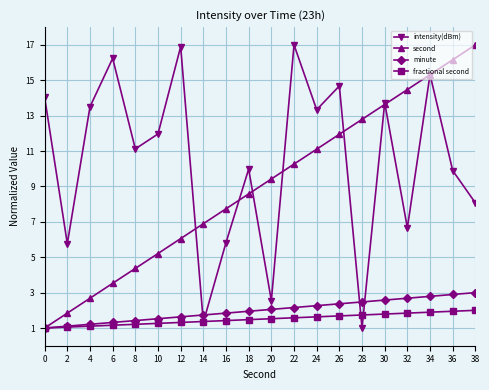

True or false: second has a value of 8.6 at 18.

True